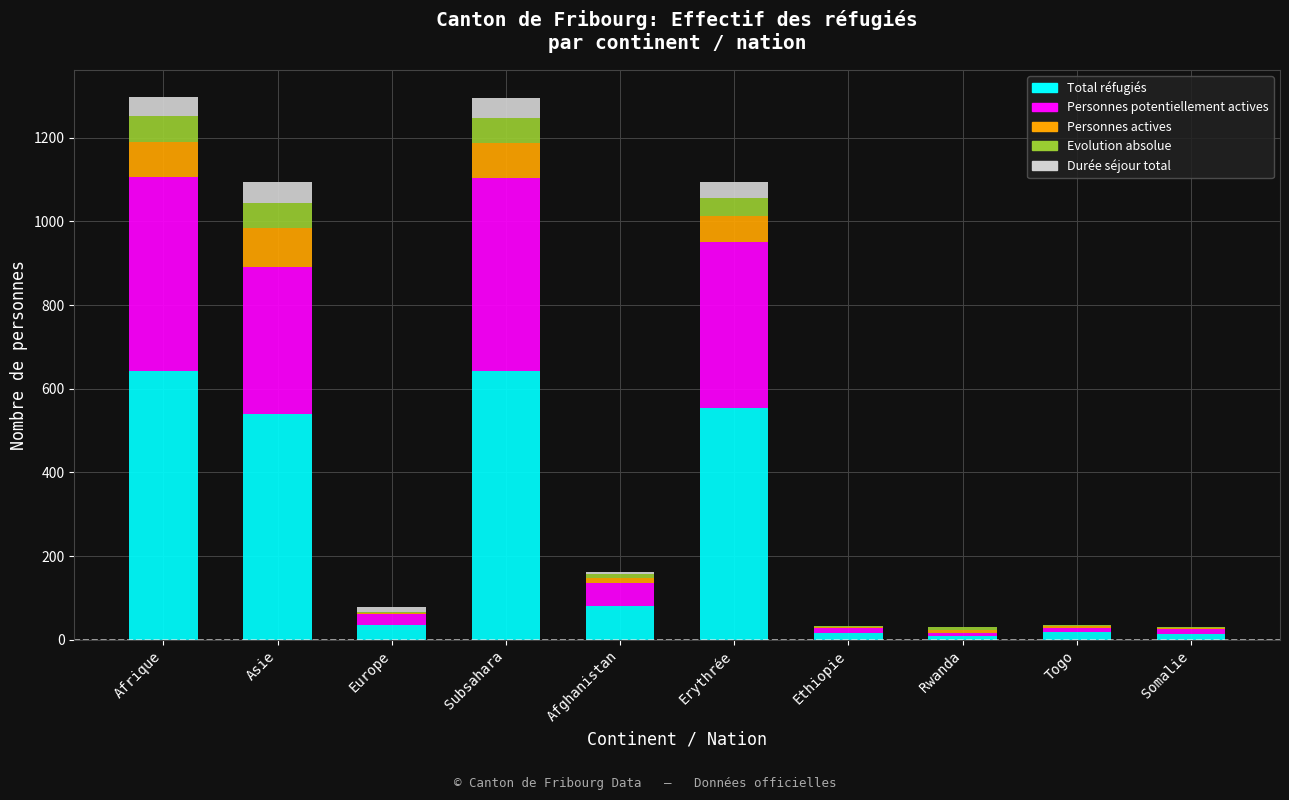

The Total réfugiés series shows 920 at Erythrée. True or false?

False